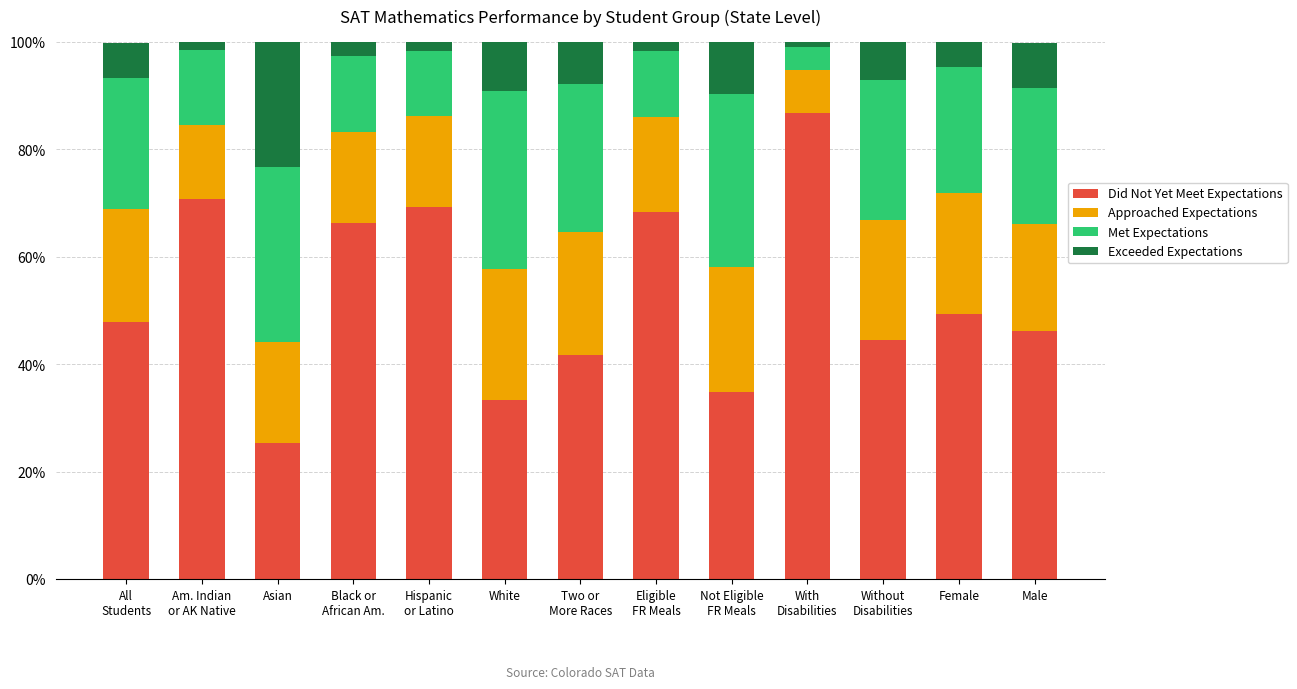

Are the bars grouped side by side (vs. stacked)?

No